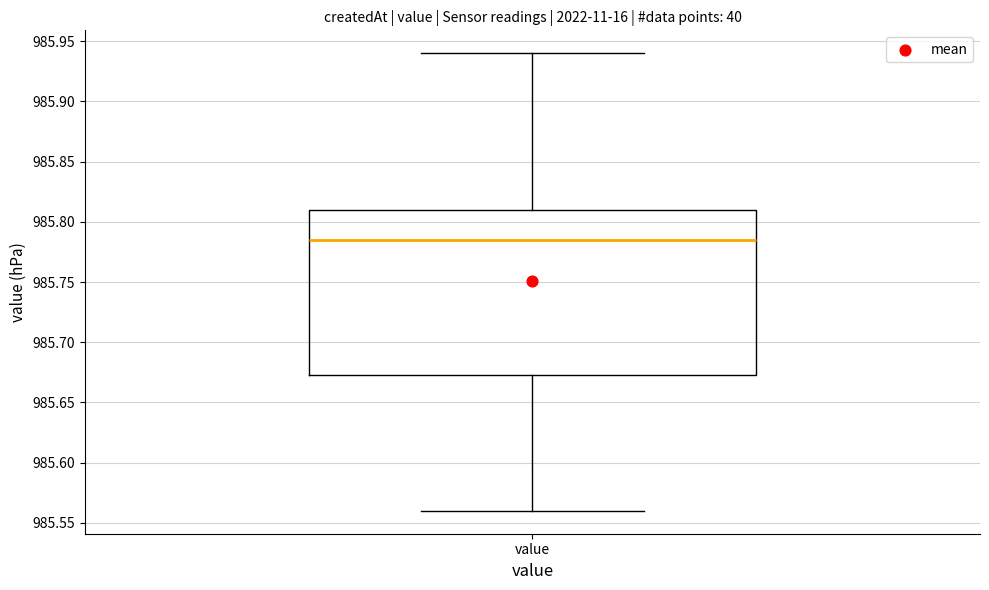

Where is the upper edge of the box for value on the y-axis? The values are not printed on the chart, so give them approximately, as read against the axis.

985.810